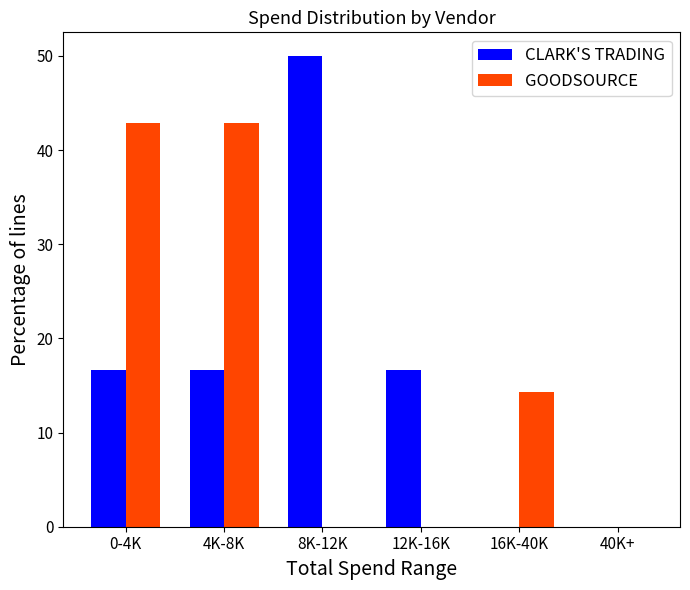

True or false: GOODSOURCE has a value of 18.8 at 16K-40K.

False